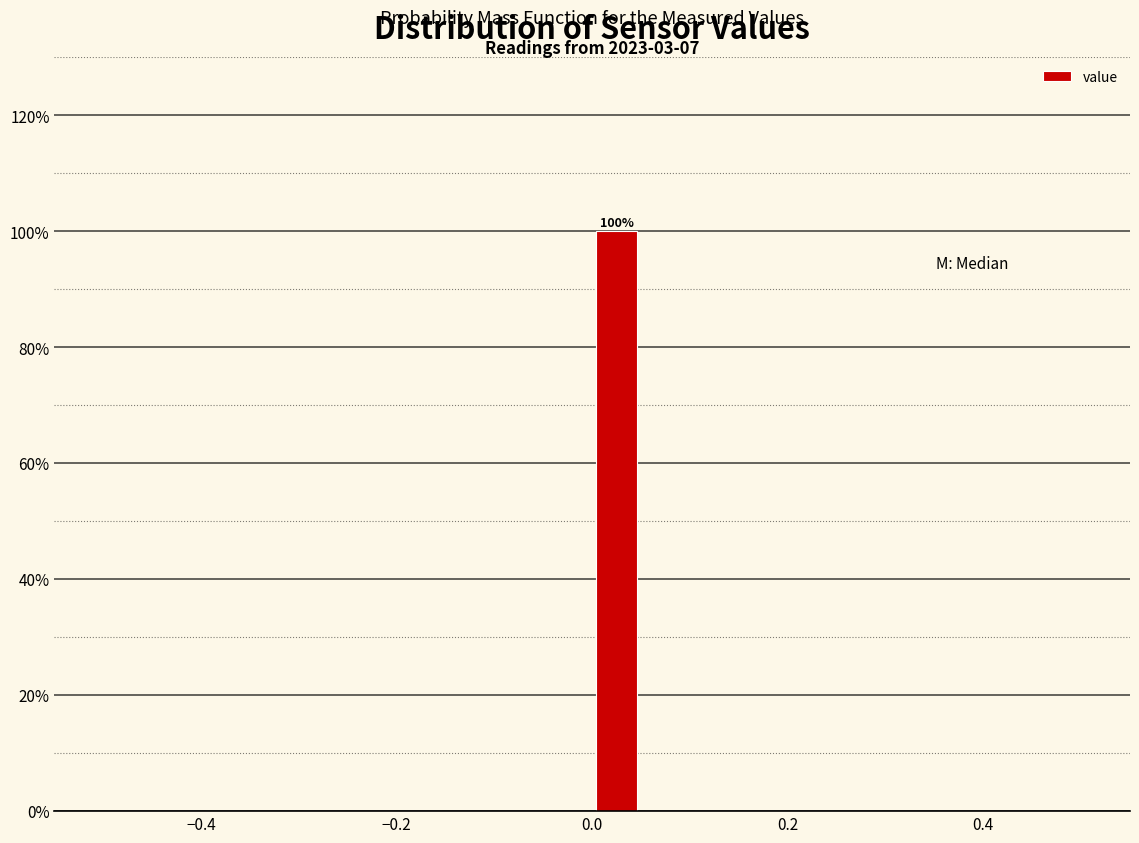

Read against the x-axis, roughly where is the centre of the tallest bar?

0.02